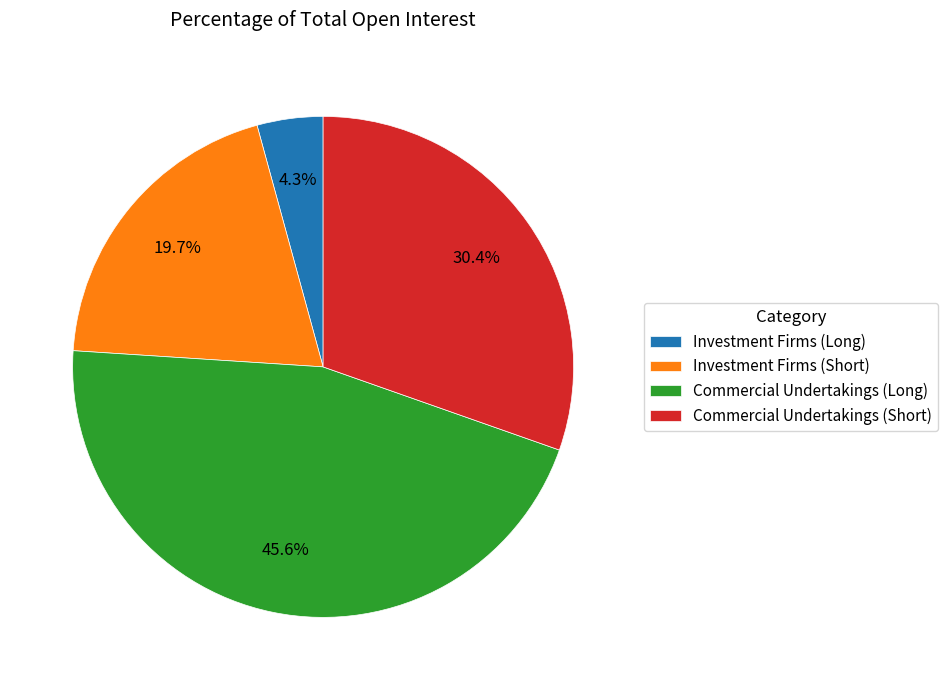

Approximately how many times larger is the value at Commercial Undertakings (Long) compared to Investment Firms (Short)?

2.3